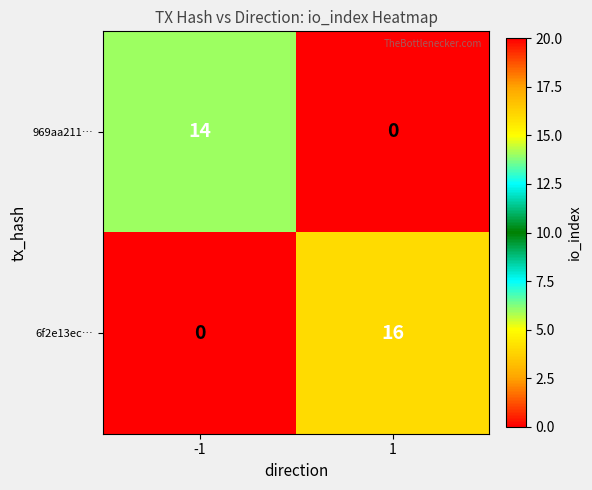

At how many categories does at least one series exceed 3?

2